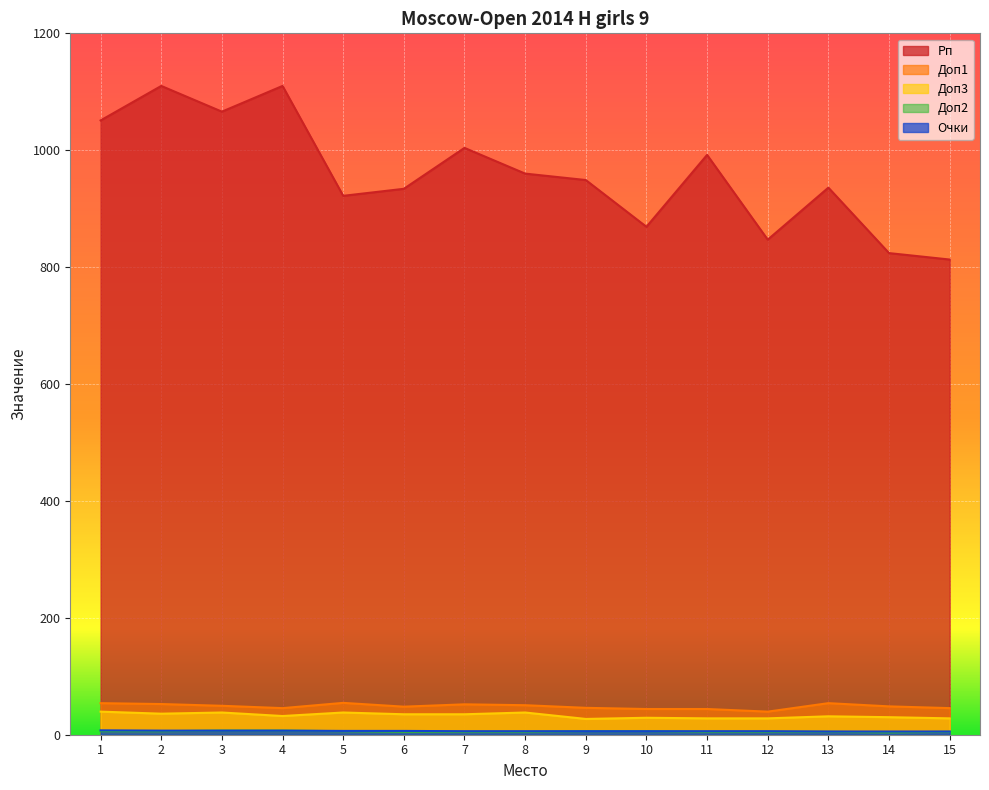

What is the difference between the maximum and minimum values in the Доп1 series?

15.0